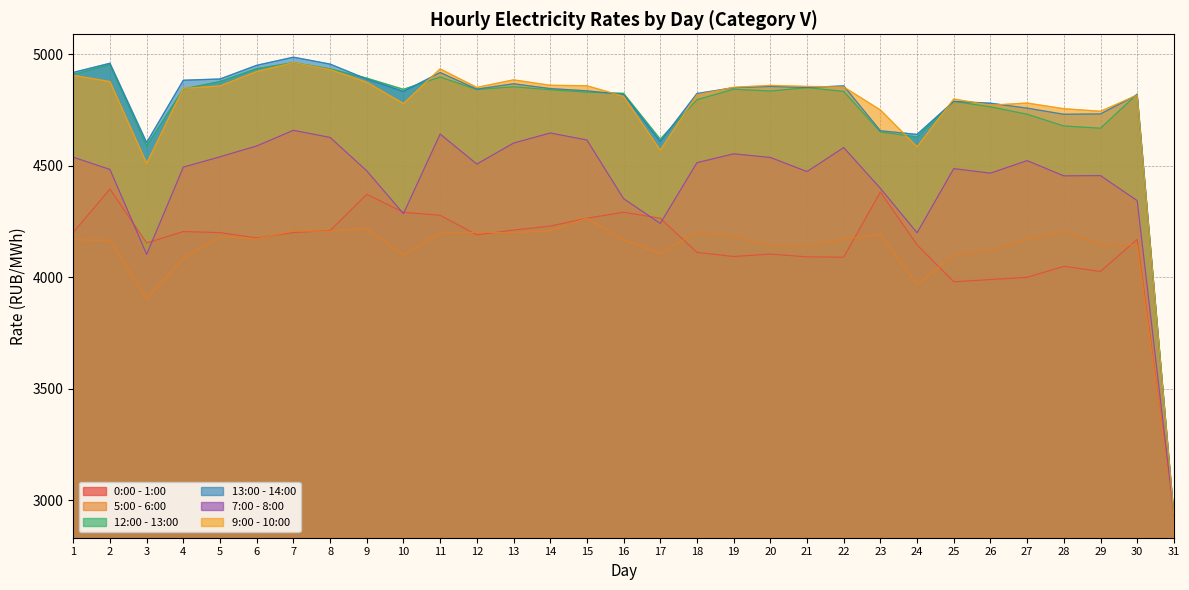

True or false: 5:00 - 6:00 has more than 2 interior local peaks.

True